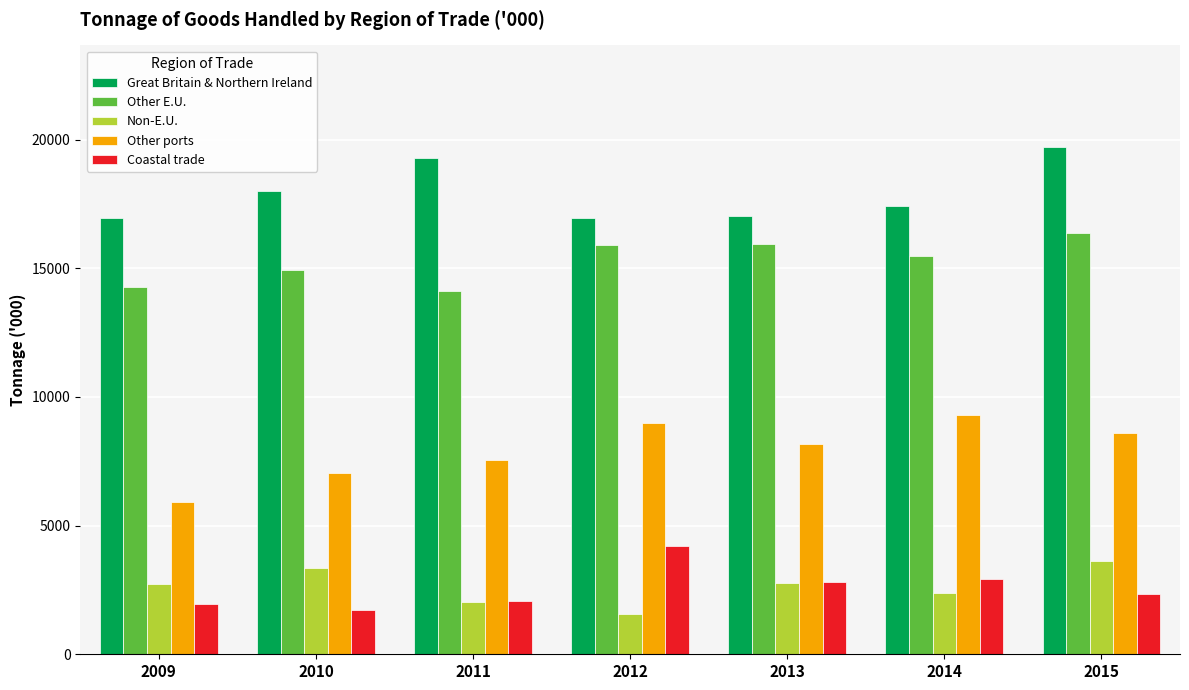

What is the average value of the Non-E.U. series?

2641